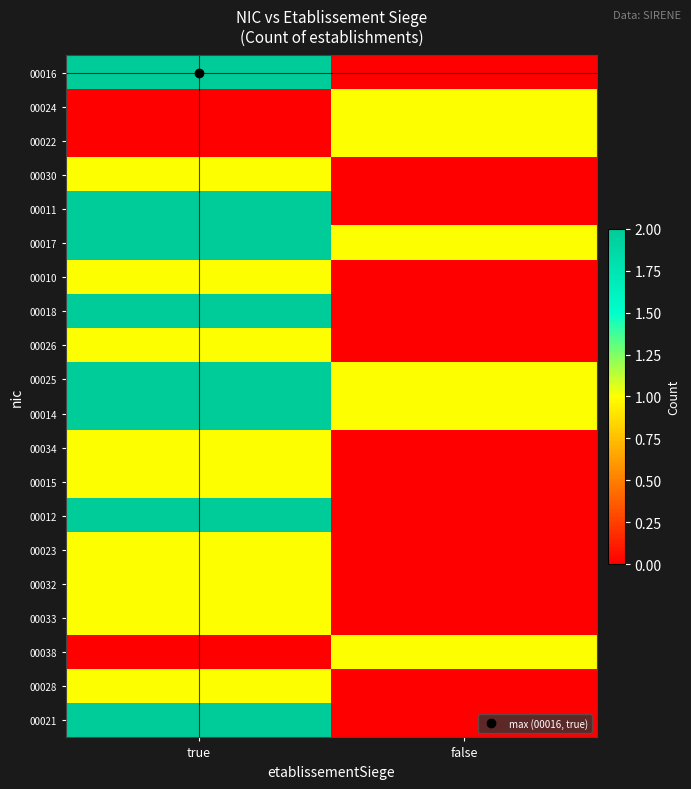

Which category has the lowest value across all series?

false